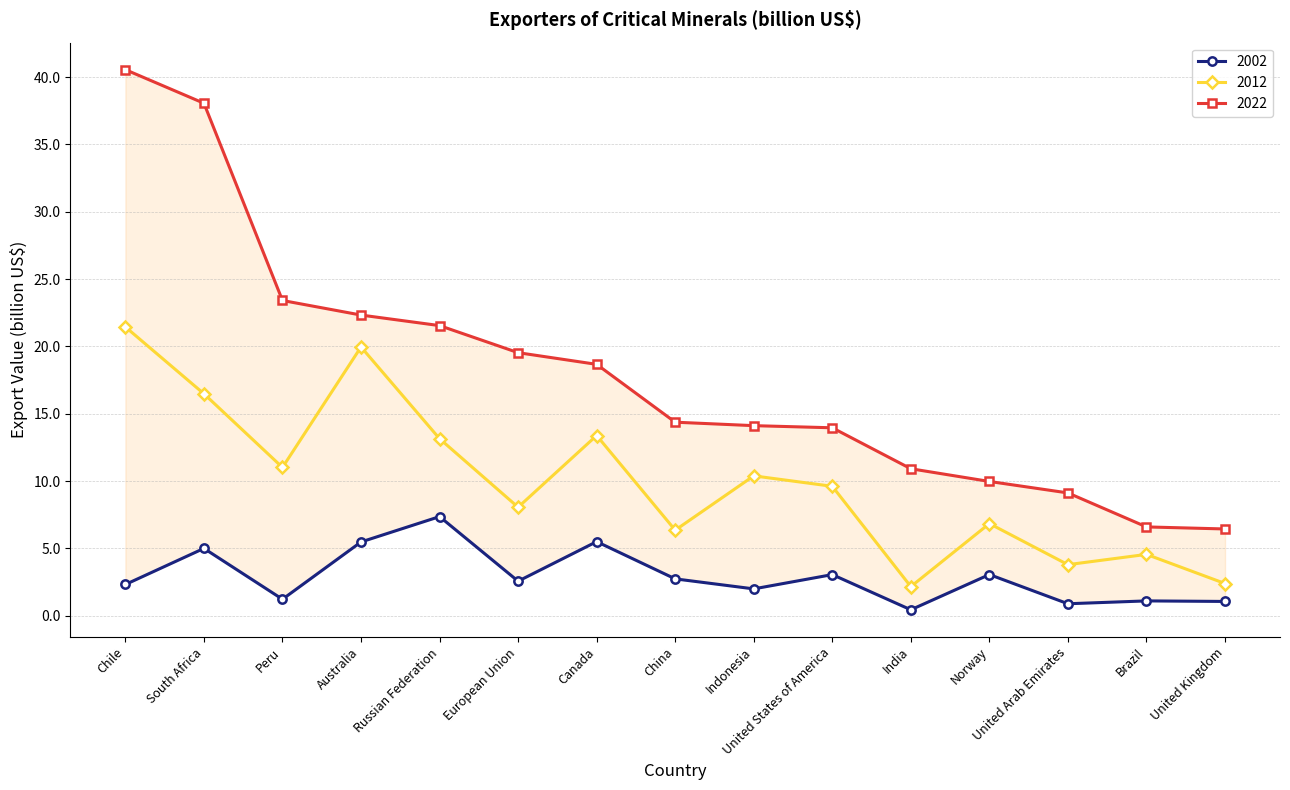

Which series has the largest total across all categories?

2022